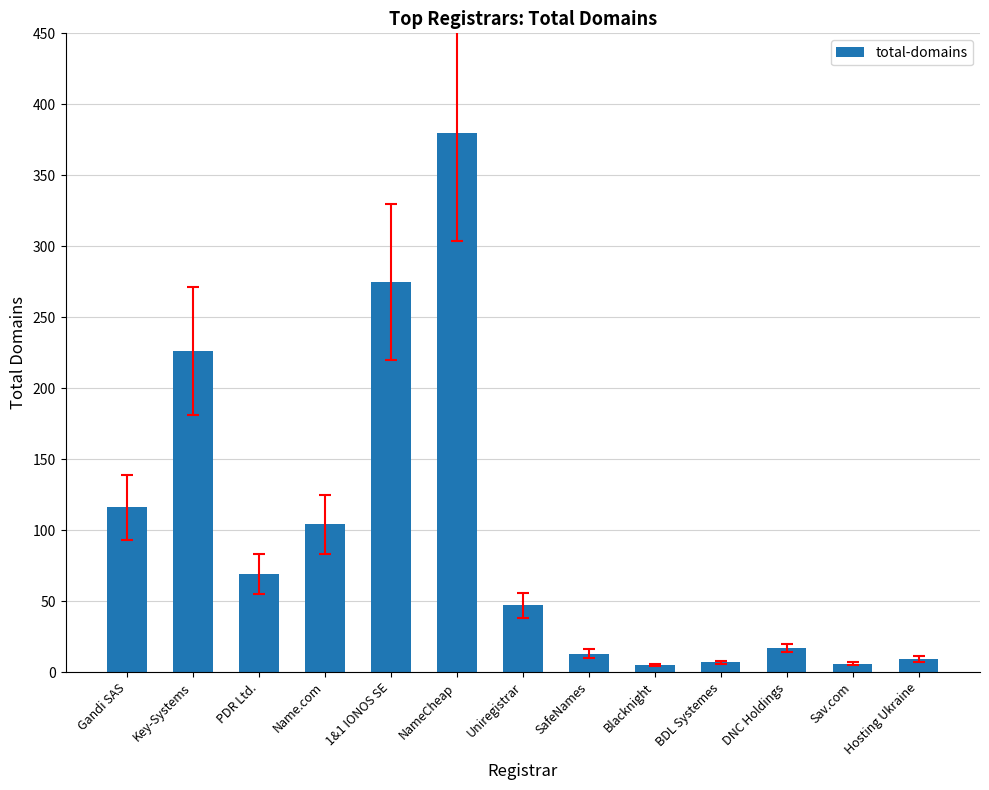

What is the value of the 3rd bar from the left?

69